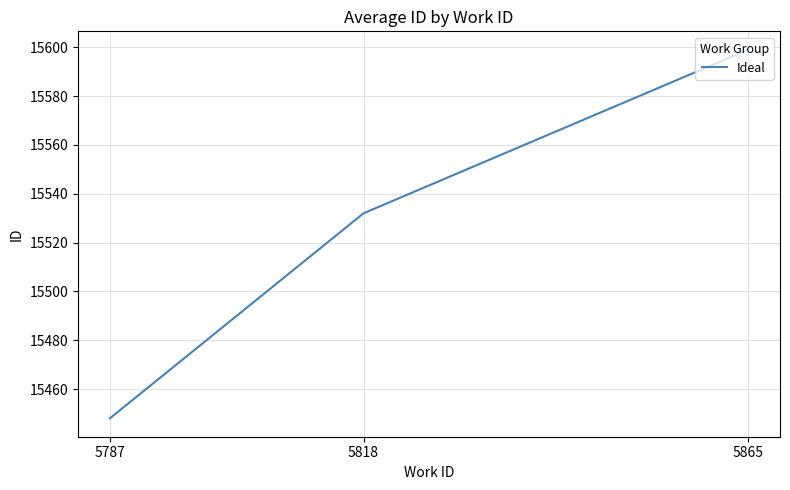

What is the sum of the values at 5787 and 5865?

31047